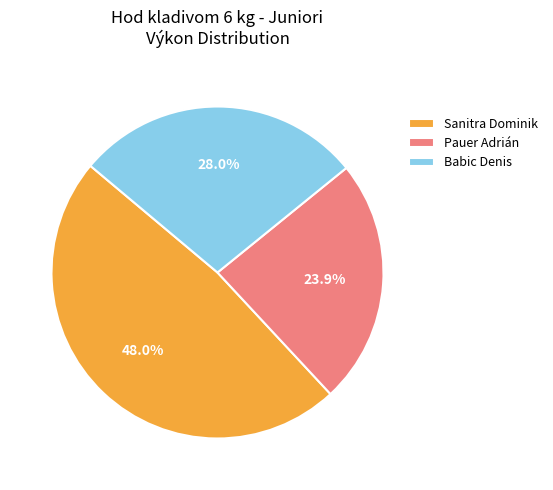

Count the number of slices in the pie.

3